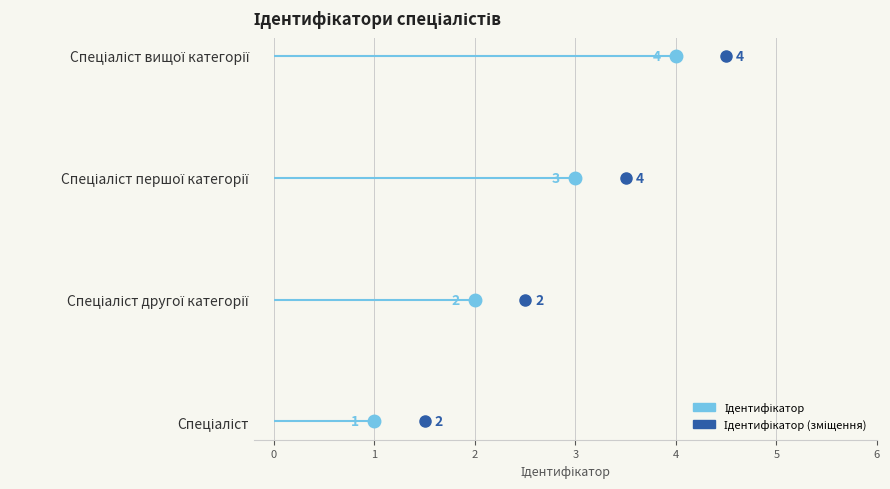

Which category has the lowest value across all series?

Спеціаліст